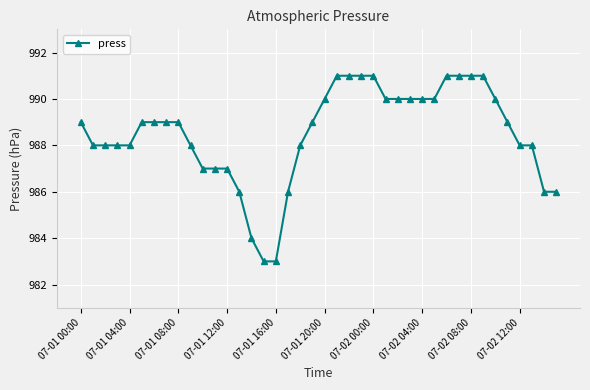

What is the value of the 24th point from the left?

991